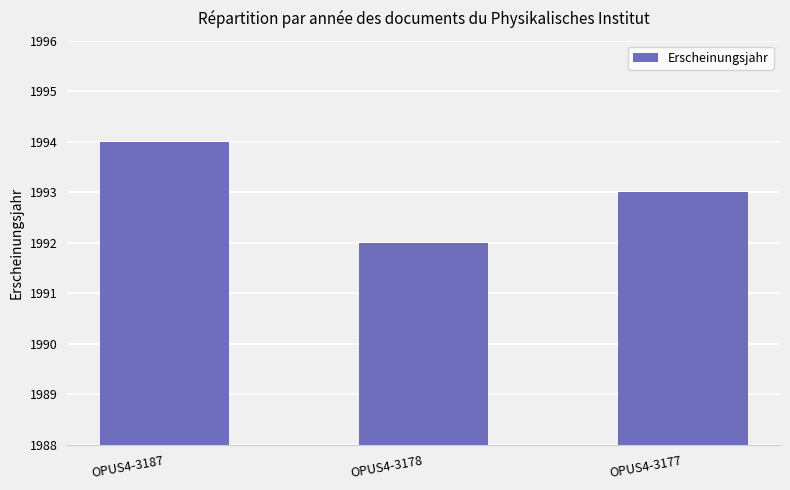

How many values are below 1993?

1